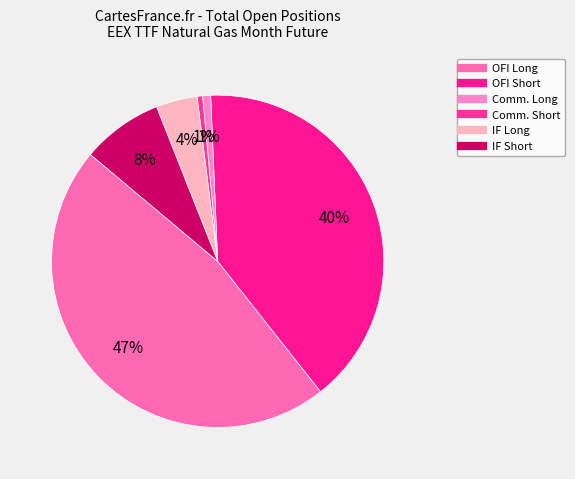

Count the number of slices in the pie.

6